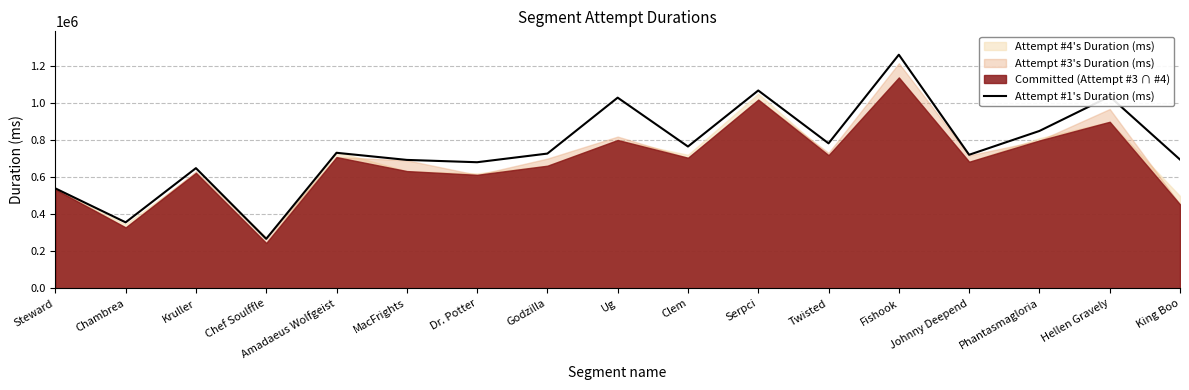

List the labels in order of value, largest first.

Fishook, Serpci, Hellen Gravely, Ug, Phantasmagloria, Twisted, Clem, Amadaeus Wolfgeist, Godzilla, Johnny Deepend, King Boo, MacFrights, Dr. Potter, Kruller, Steward, Chambrea, Chef Soulffle